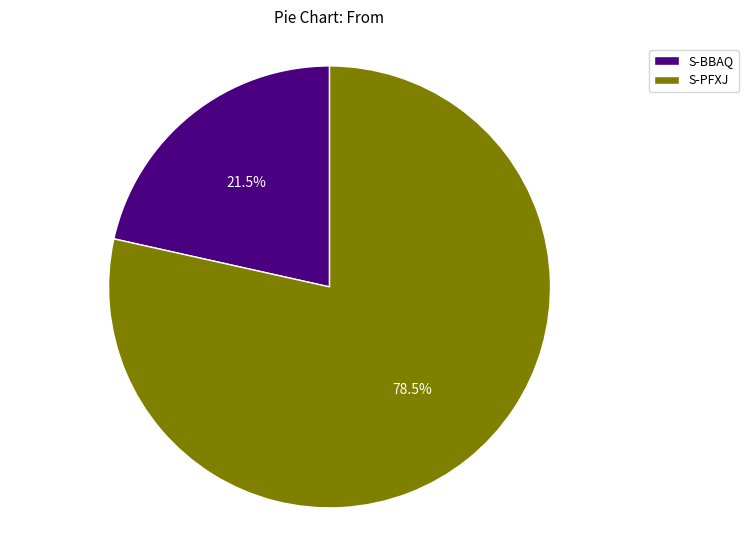

How many slices are in this pie chart?

2